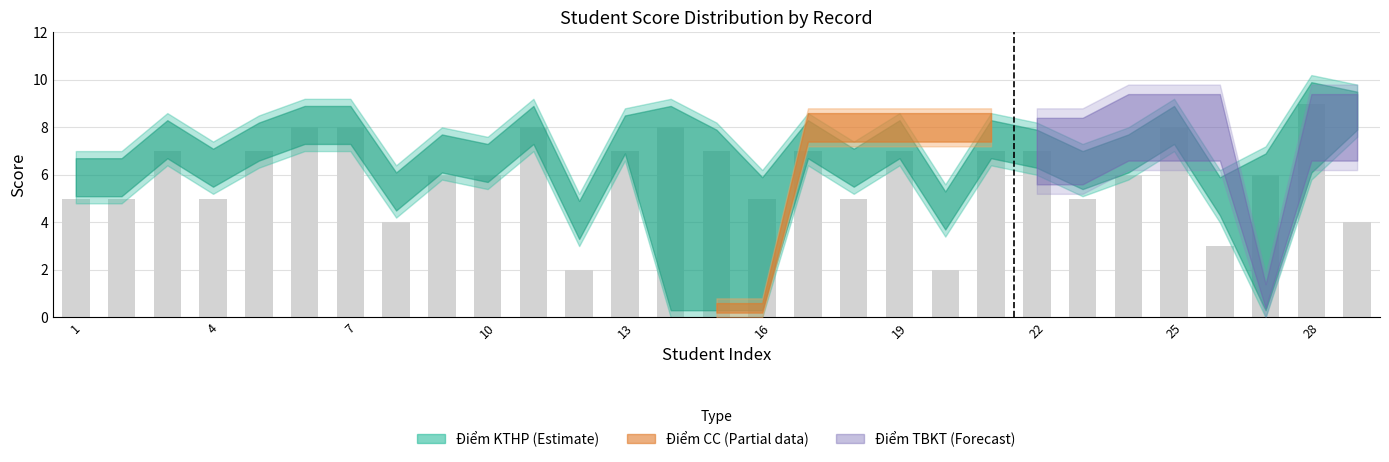

What is the value of the 13th bar from the left?

7